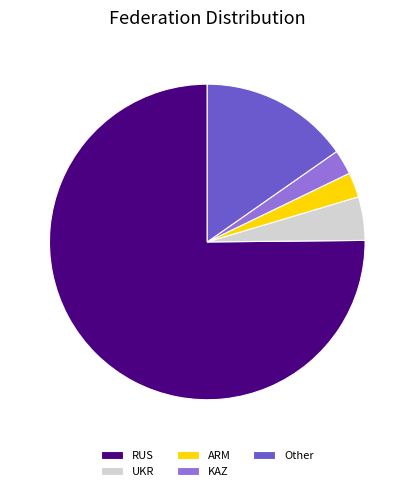

The RUS slice represents 90% of the pie. True or false?

False